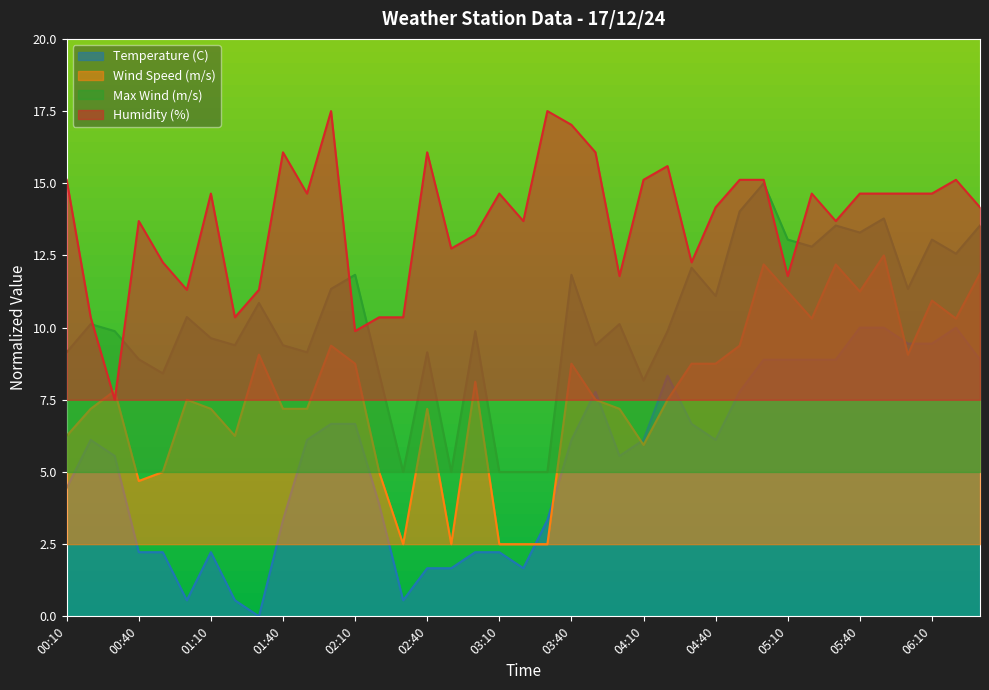

Reading left to right, extract all data points from this chart.

Temperature (C): 4.4	6.1	5.6	2.2	2.2	0.6	2.2	0.6	0.0	3.3	6.1	6.7	6.7	3.9	0.6	1.7	1.7	2.2	2.2	1.7	3.3	6.1	7.8	5.6	6.1	8.3	6.7	6.1	7.8	8.9	8.9	8.9	8.9	10.0	10.0	9.4	9.4	10.0	8.9
Wind Speed (m/s): 6.2	7.2	7.8	4.7	5.0	7.5	7.2	6.2	9.1	7.2	7.2	9.4	8.8	5.0	2.5	7.2	2.5	8.1	2.5	2.5	2.5	8.8	7.5	7.2	5.9	7.5	8.8	8.8	9.4	12.2	11.2	10.3	12.2	11.2	12.5	9.1	10.9	10.3	11.9
Max Wind (m/s): 9.1	10.1	9.9	8.9	8.4	10.4	9.6	9.4	10.9	9.4	9.1	11.3	11.8	8.4	5.0	9.1	5.0	9.9	5.0	5.0	5.0	11.8	9.4	10.1	8.2	9.9	12.1	11.1	14.0	15.0	13.0	12.8	13.5	13.3	13.8	11.3	13.0	12.6	13.5
Humidity (%): 15.1	10.4	7.5	13.7	12.3	11.3	14.6	10.4	11.3	16.1	14.6	17.5	9.9	10.4	10.4	16.1	12.7	13.2	14.6	13.7	17.5	17.0	16.1	11.8	15.1	15.6	12.3	14.2	15.1	15.1	11.8	14.6	13.7	14.6	14.6	14.6	14.6	15.1	14.2